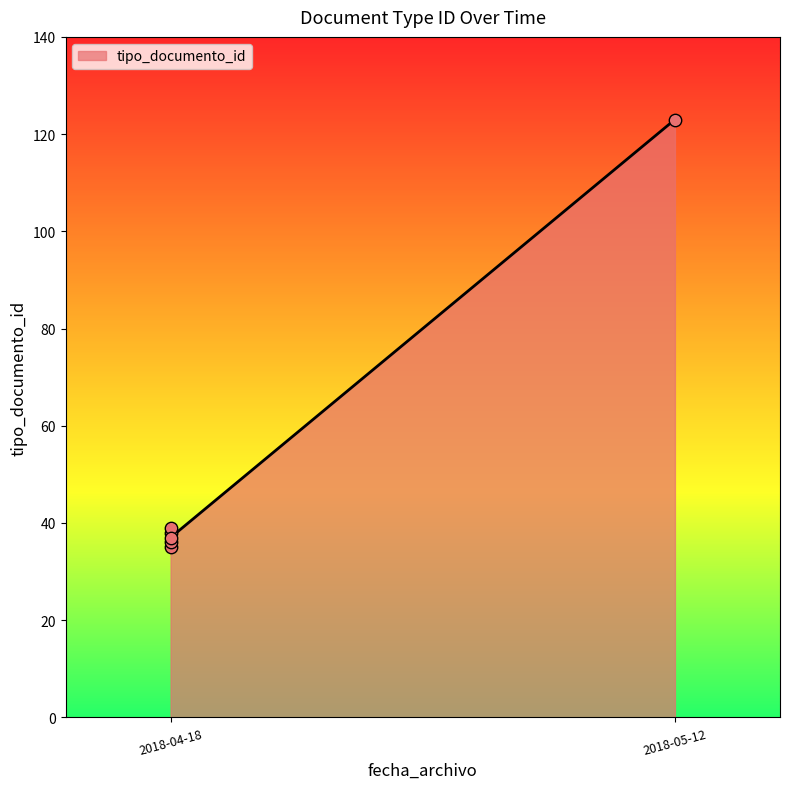

What is the ratio of the value at 2018-04-18 to the value at 2018-04-18?

1.0